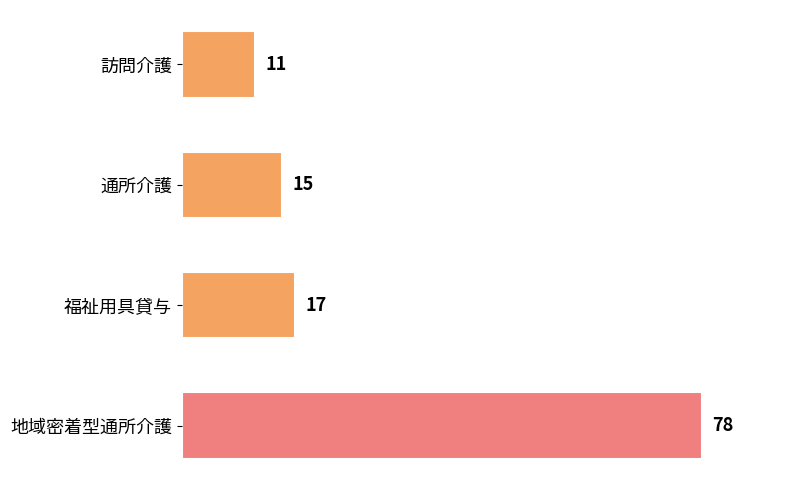

List the labels in order of value, largest first.

地域密着型通所介護, 福祉用具貸与, 通所介護, 訪問介護